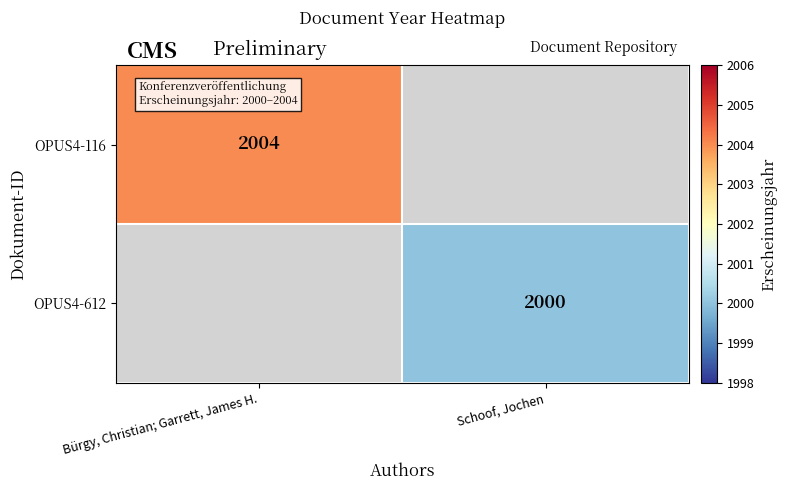

Between Bürgy, Christian; Garrett, James H. and Schoof, Jochen, which is larger?

Bürgy, Christian; Garrett, James H.